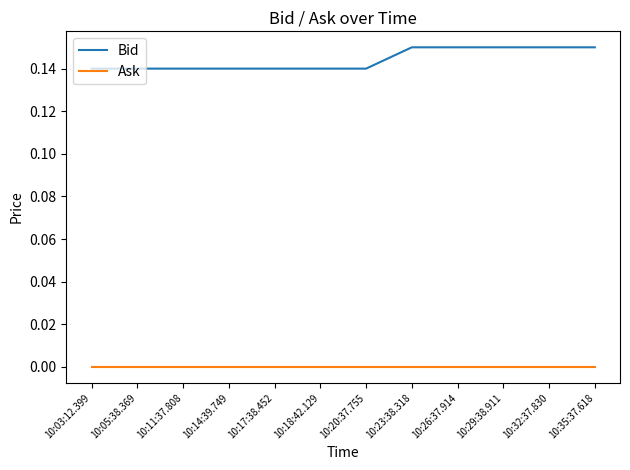

Is it true that Ask equals 0.0 at 10:03:12.399?

True